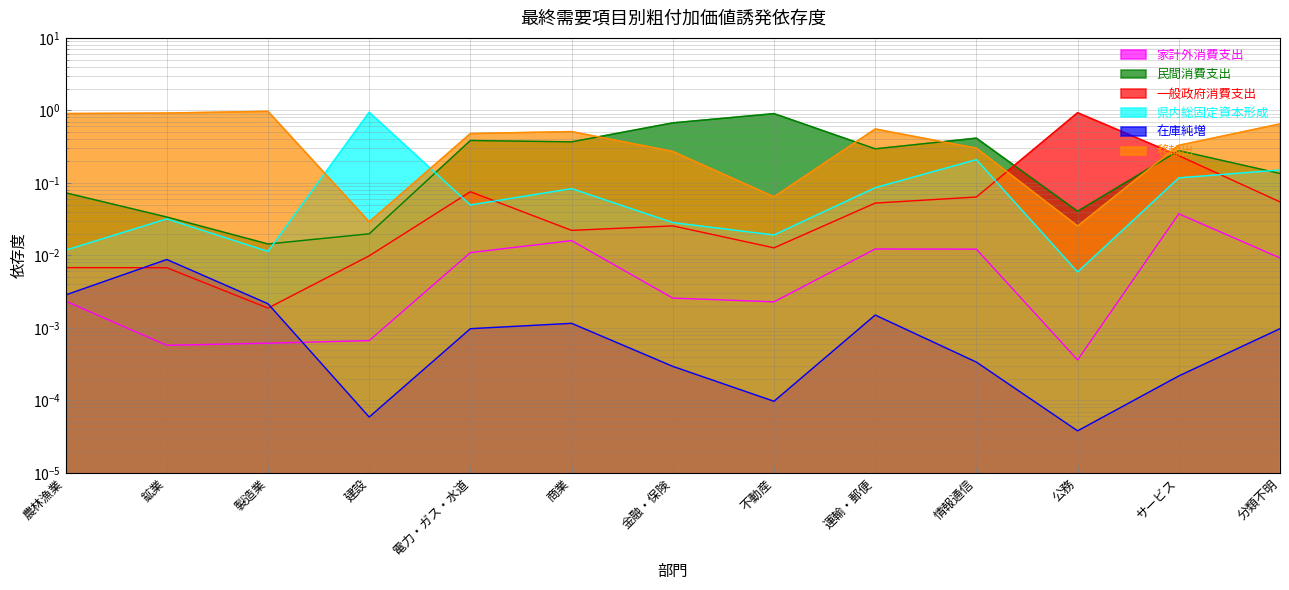

Count the number of categories in the chart.

13